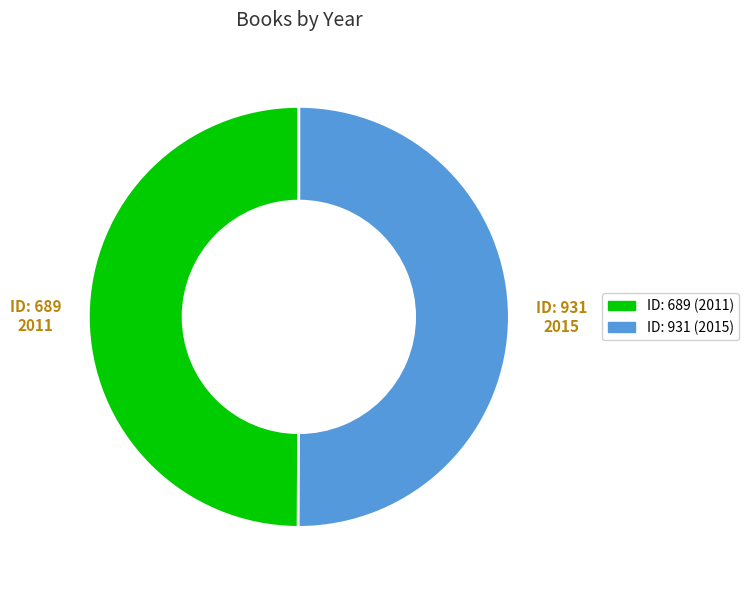

What is the ratio of the value at ID: 689 (2011) to the value at ID: 931 (2015)?

1.0